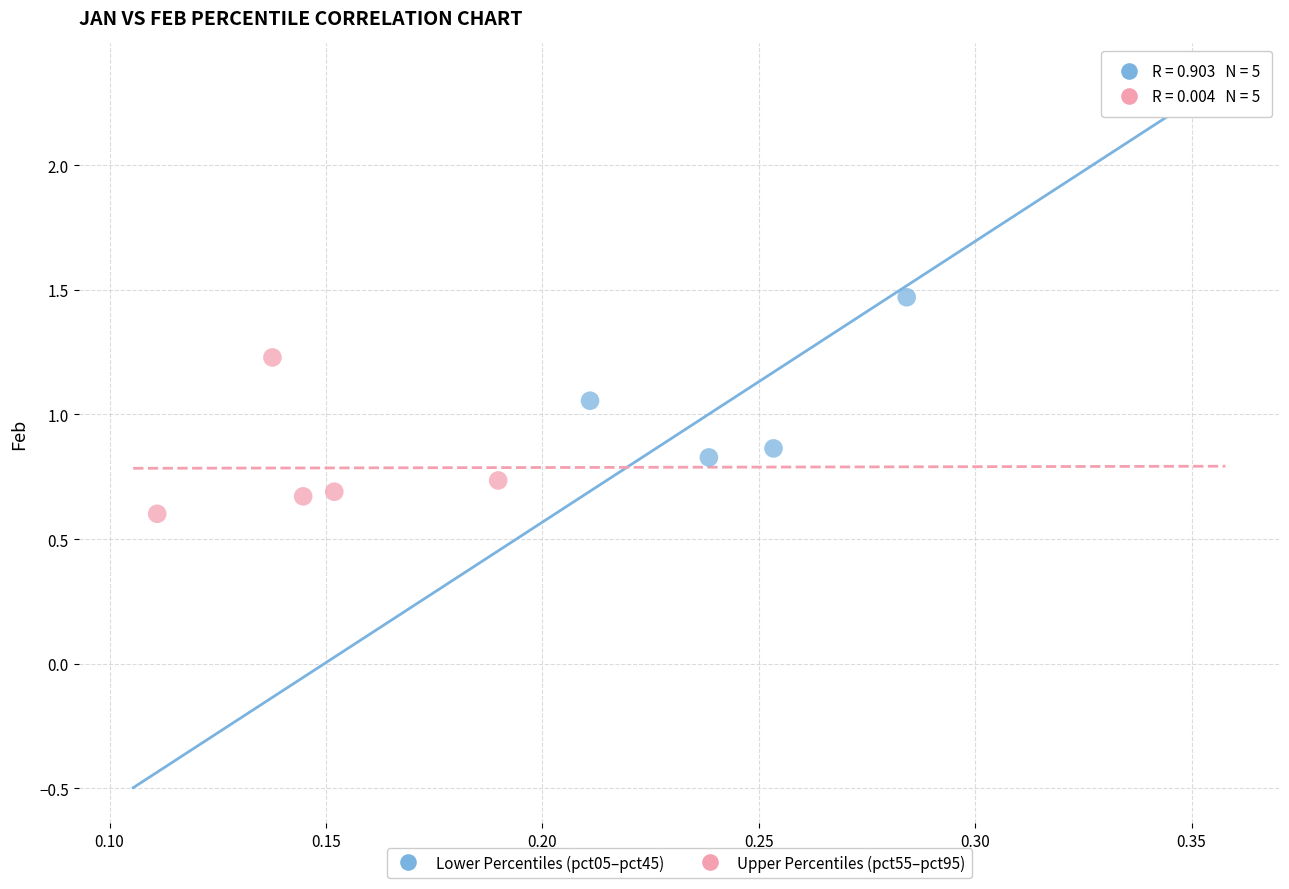

Which series reaches the maximum Y coordinate?

Lower Percentiles (pct05–pct45)